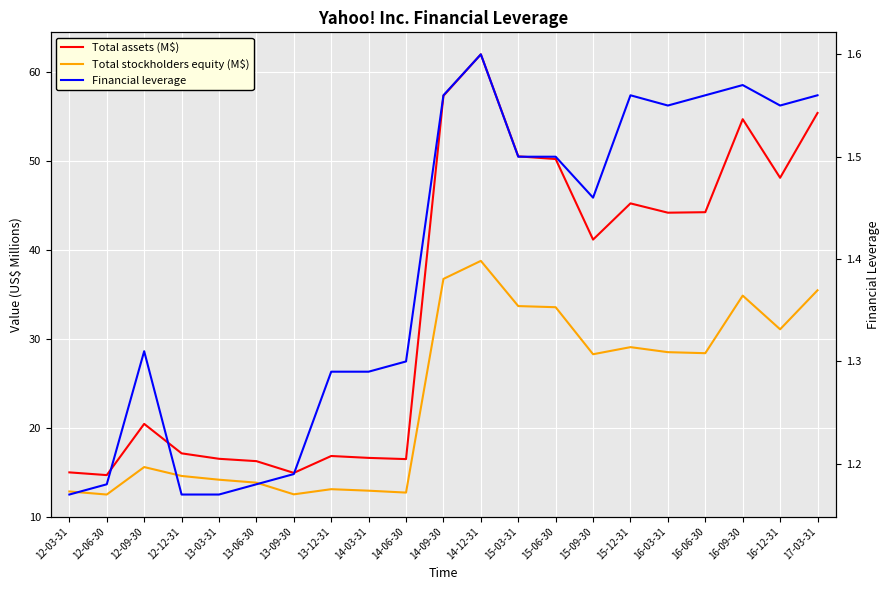

True or false: Financial leverage and Total assets (M$) intersect in this chart.

False